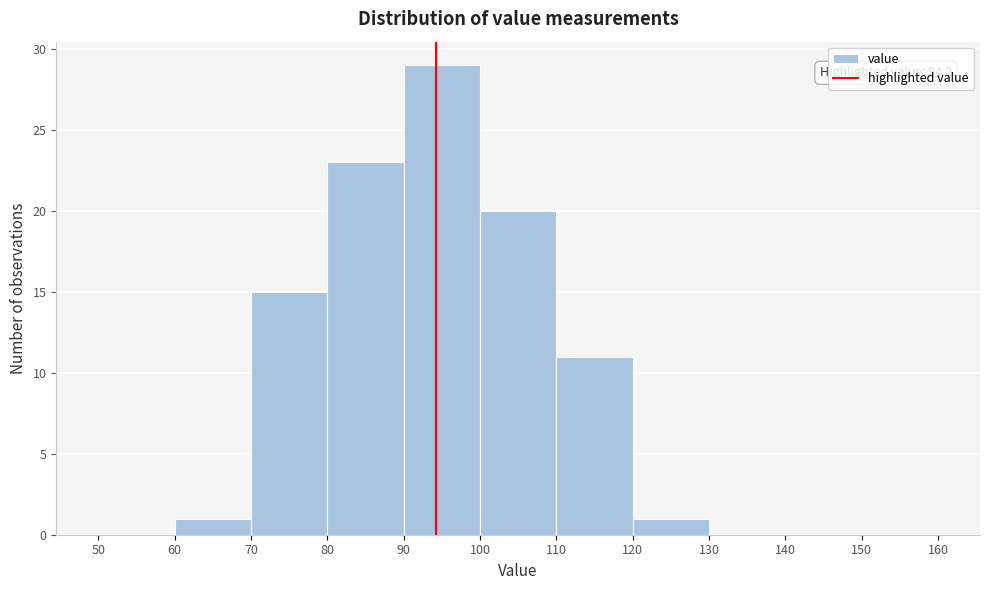

Which range on the x-axis has the tallest bar?

90 to 100